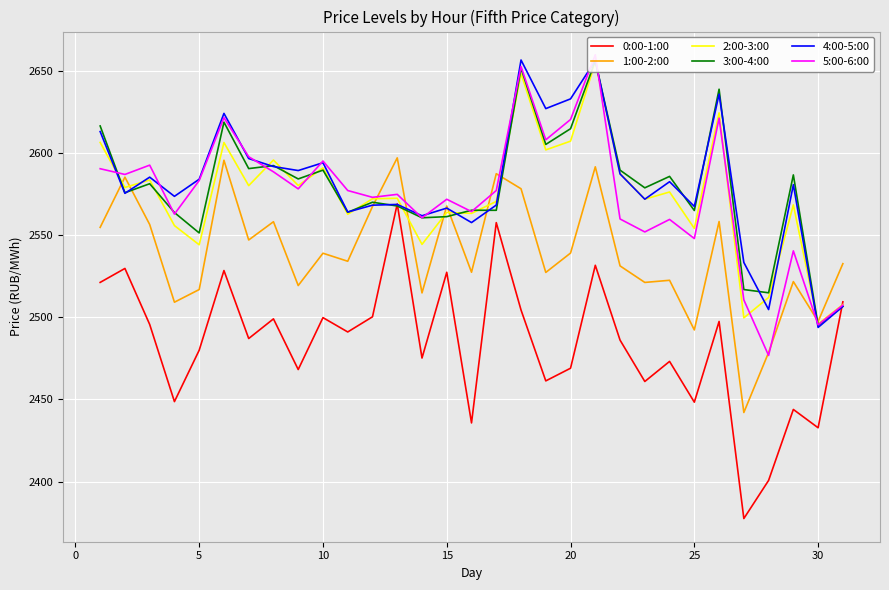

True or false: 0:00-1:00 and 1:00-2:00 cross at least once.

False